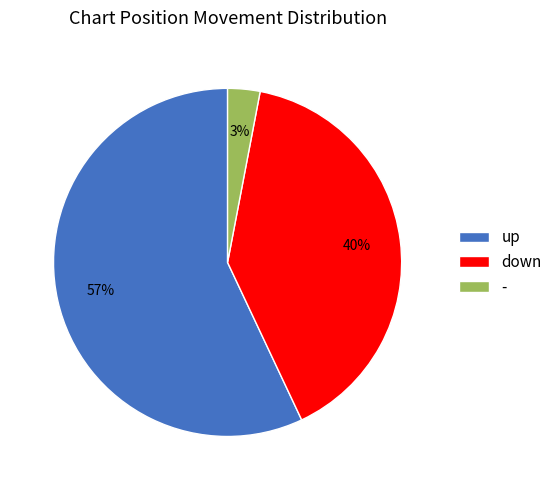

To the nearest percent, what is the combined percentage of down and up?

97%